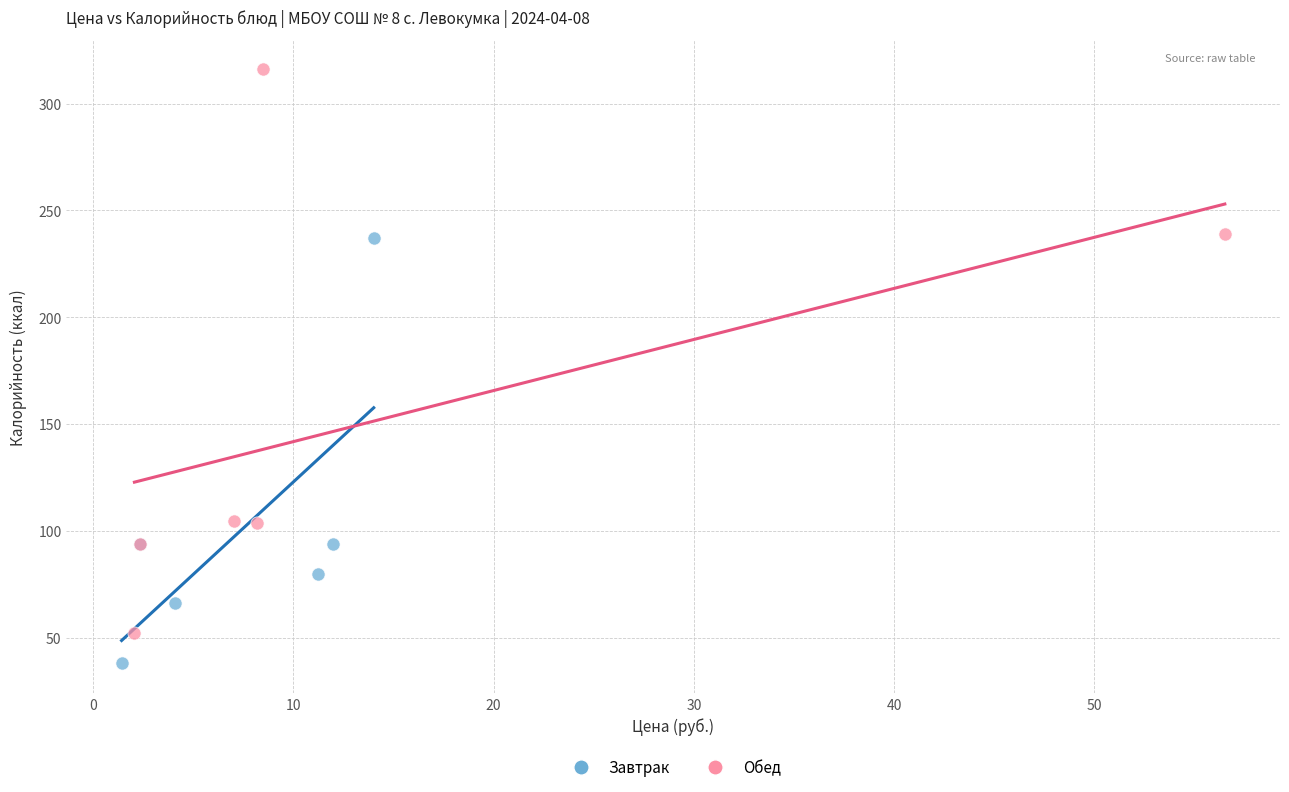

Which series reaches the minimum Y coordinate?

Завтрак